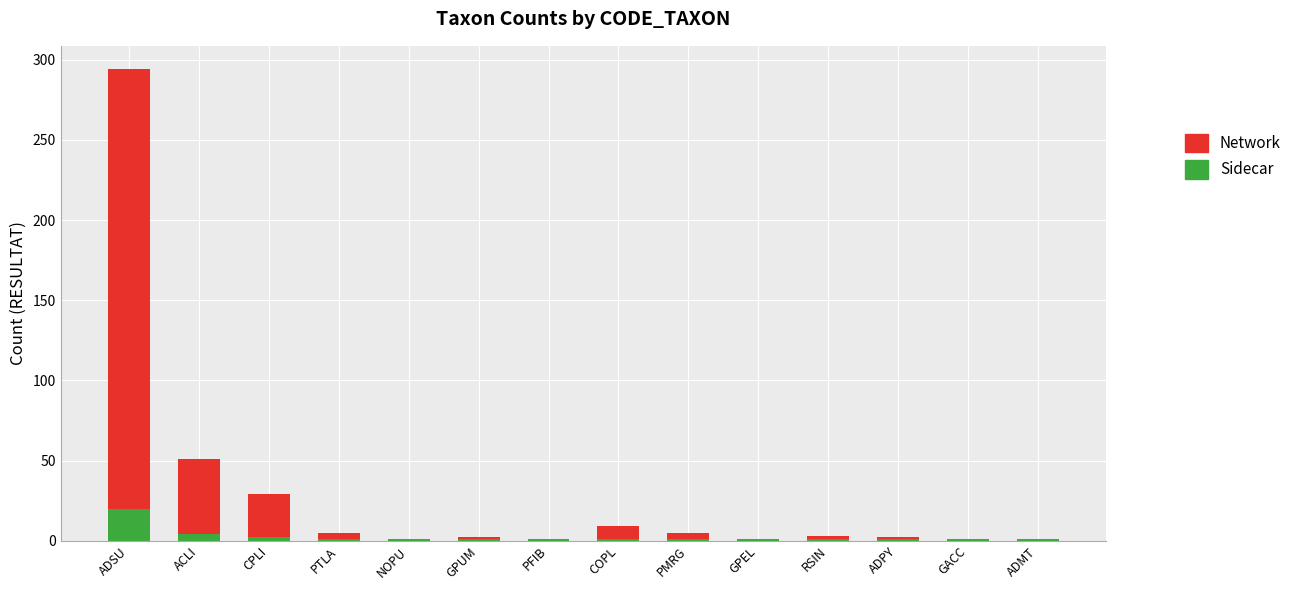

At which label does Sidecar reach its peak?

ADSU